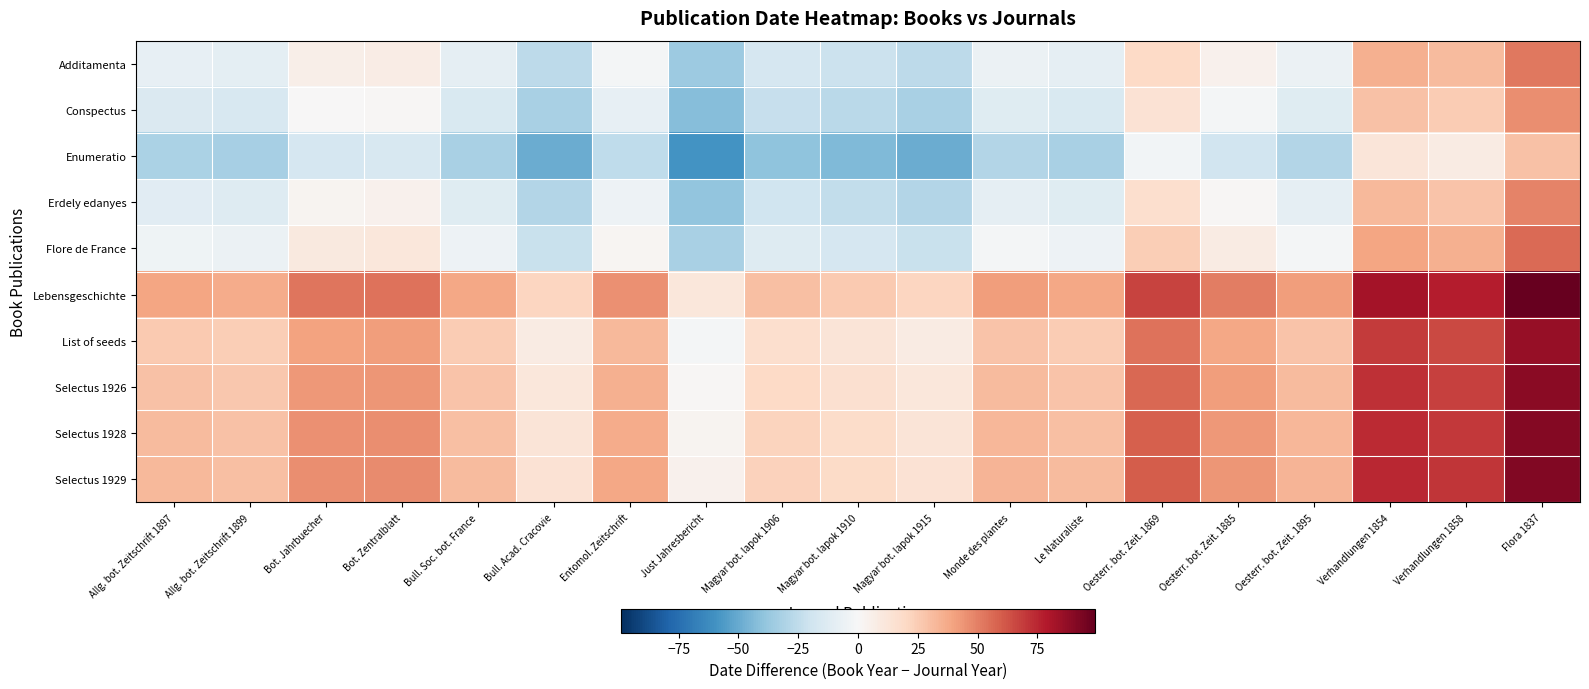

At how many categories does at least one series exceed 69?

3